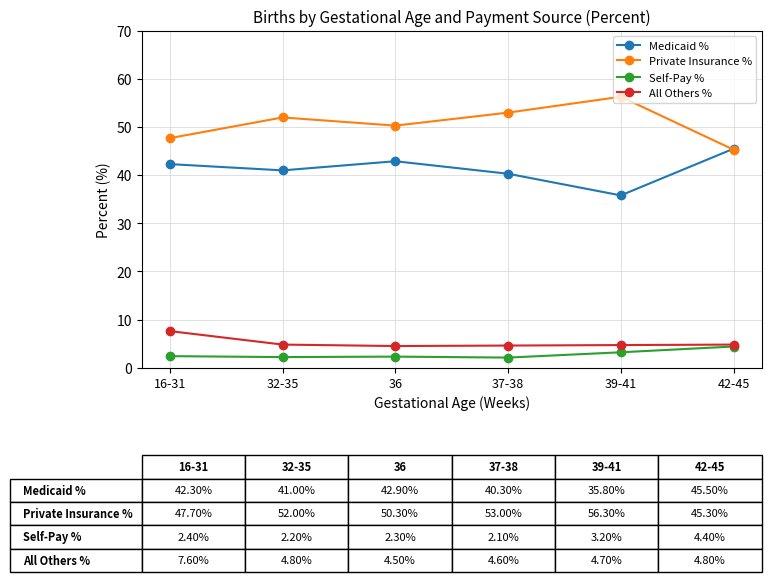

What is the value of the Private Insurance % point at the 1st from the left?

47.7